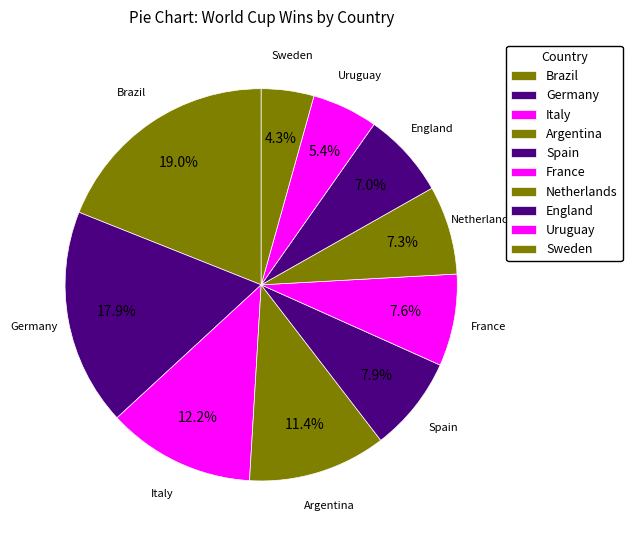

What is the smallest slice in the pie chart?

Sweden